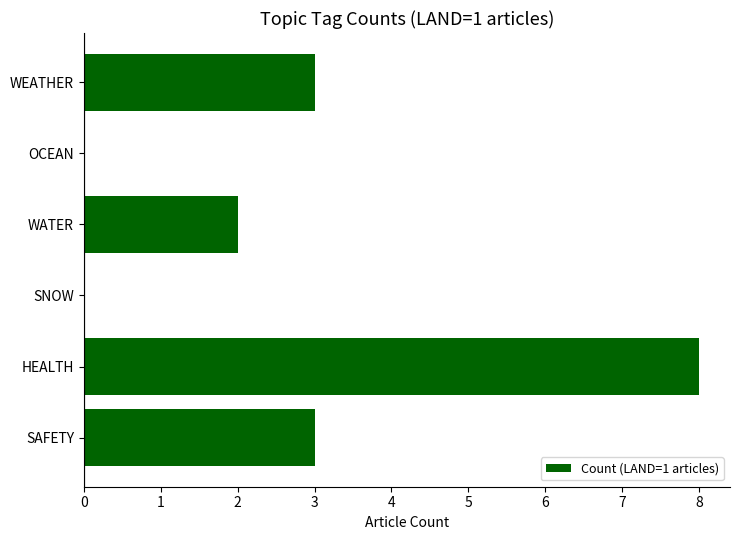

At which category does the chart reach its peak across all series?

HEALTH